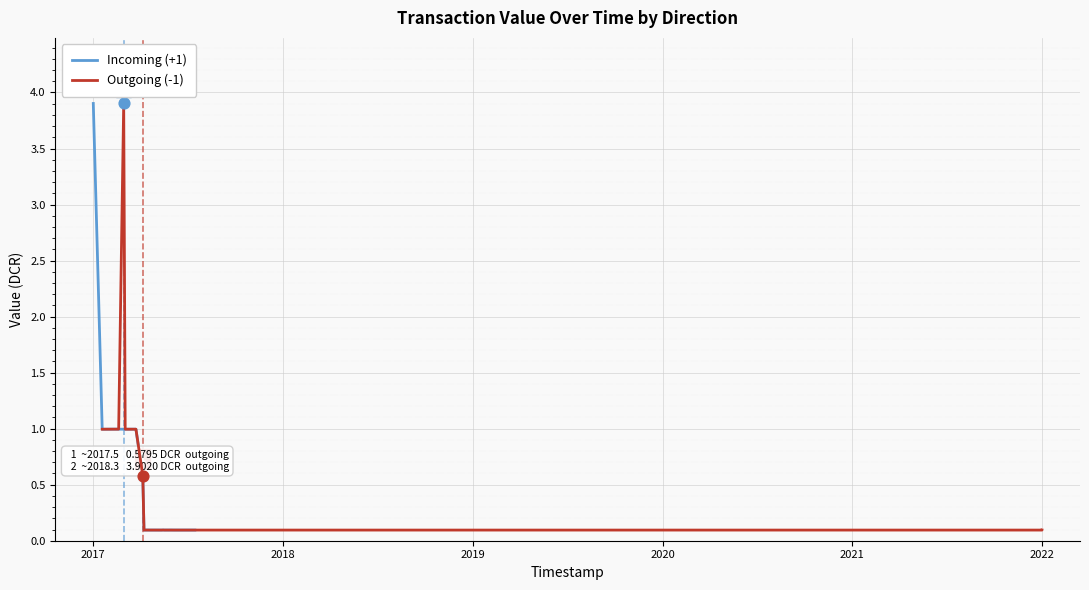

Which series has the largest total across all categories?

Incoming (+1)